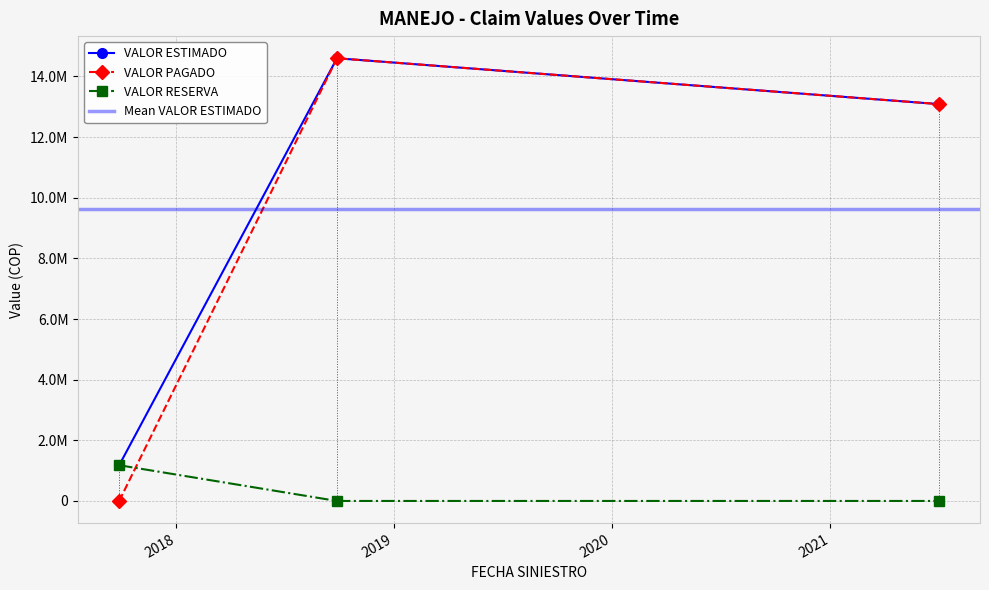

Count the VALOR RESERVA values in the range 0 to 1179000.

3